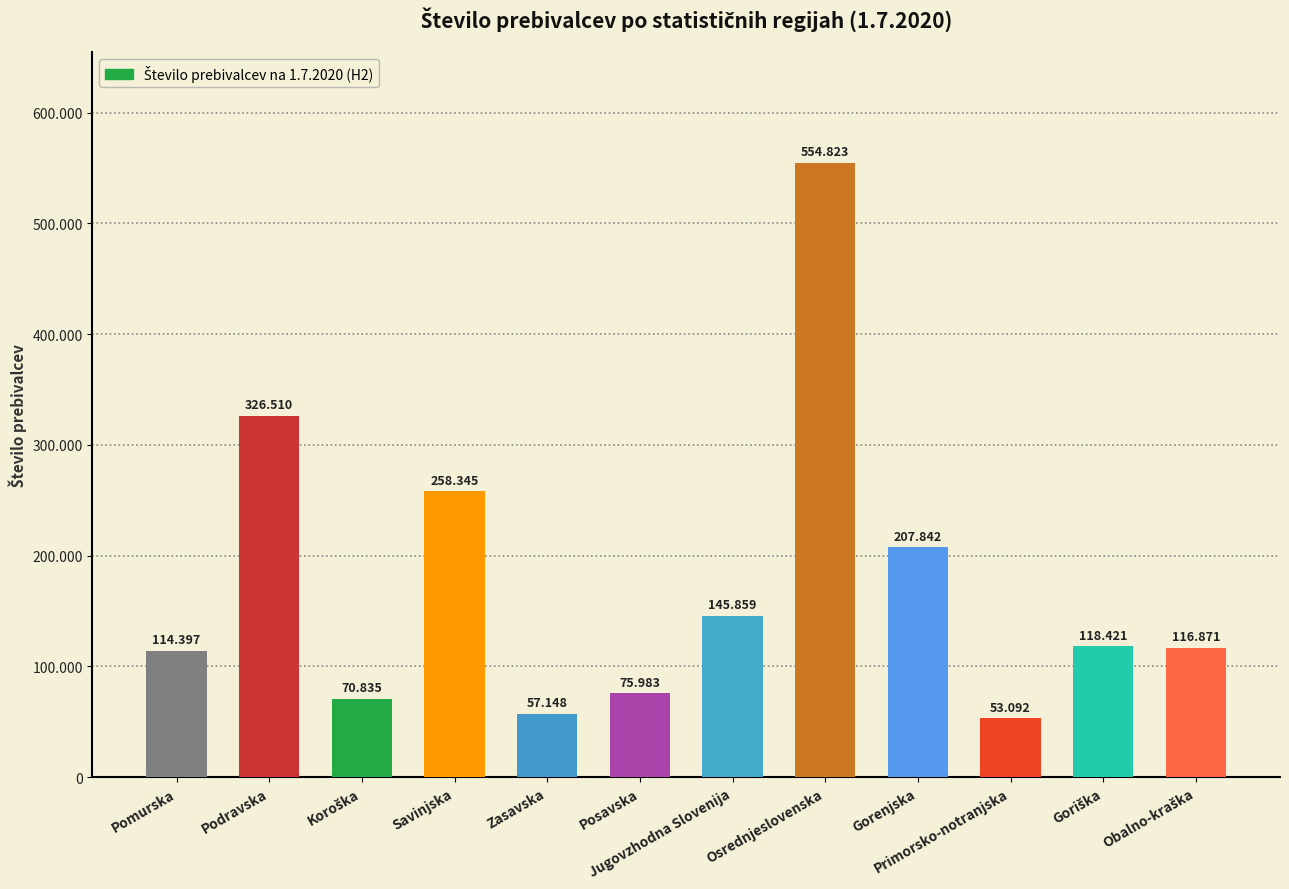

How many values are below 118421?

6